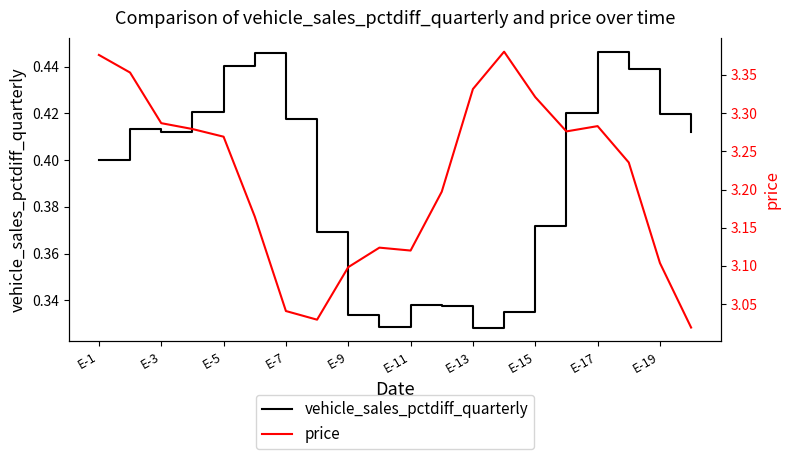

Does the chart have visible grid lines?

No